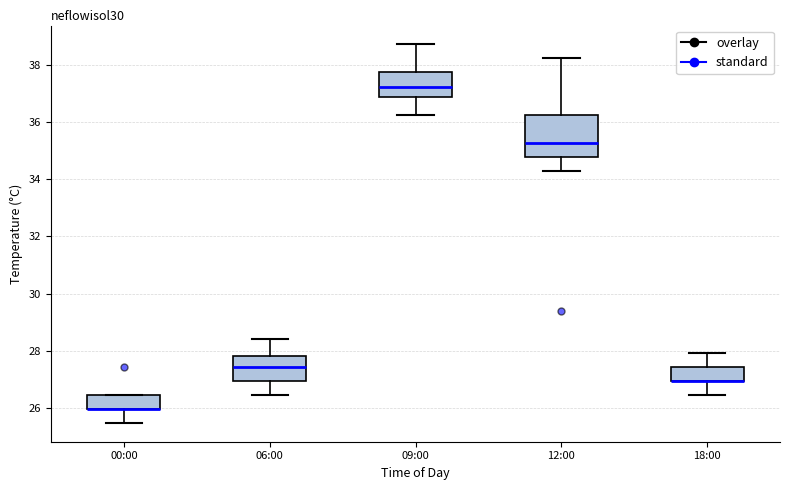

Where is the upper edge of the box for 00:00 on the y-axis? The values are not printed on the chart, so give them approximately, as read against the axis.

26.4